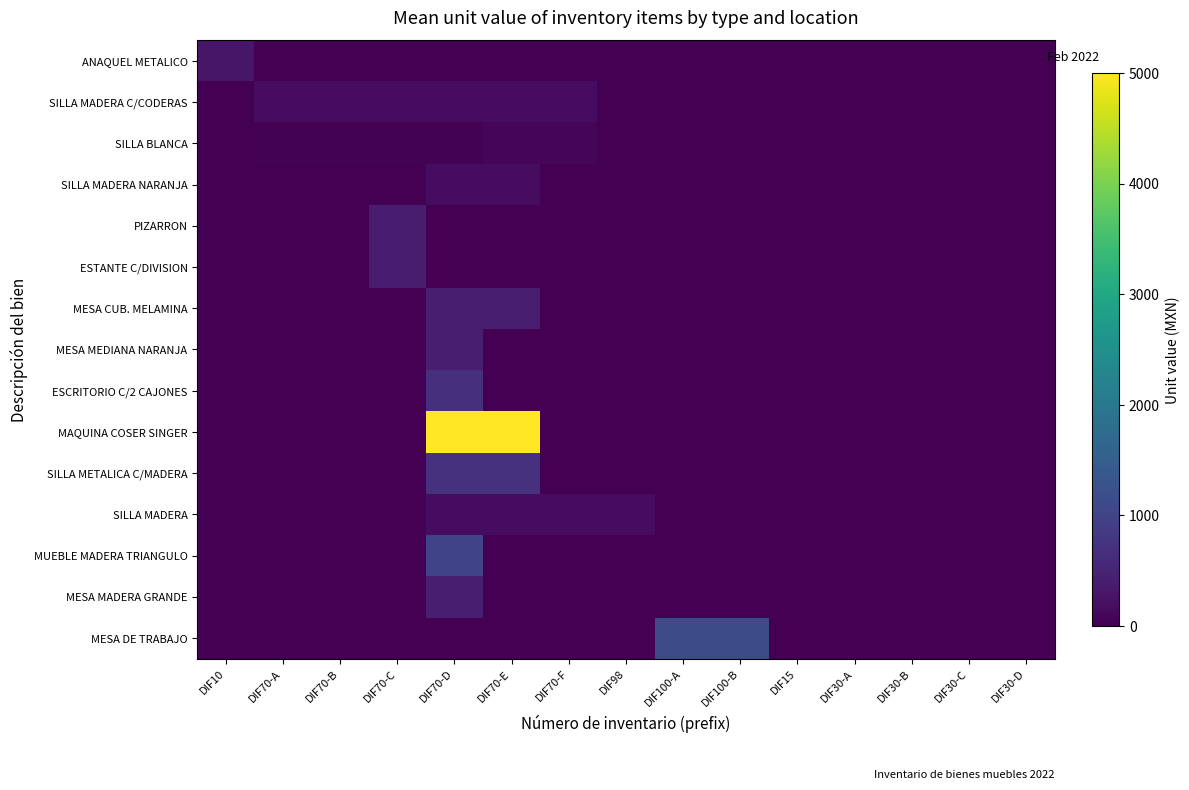

How many series are shown in this chart?

15